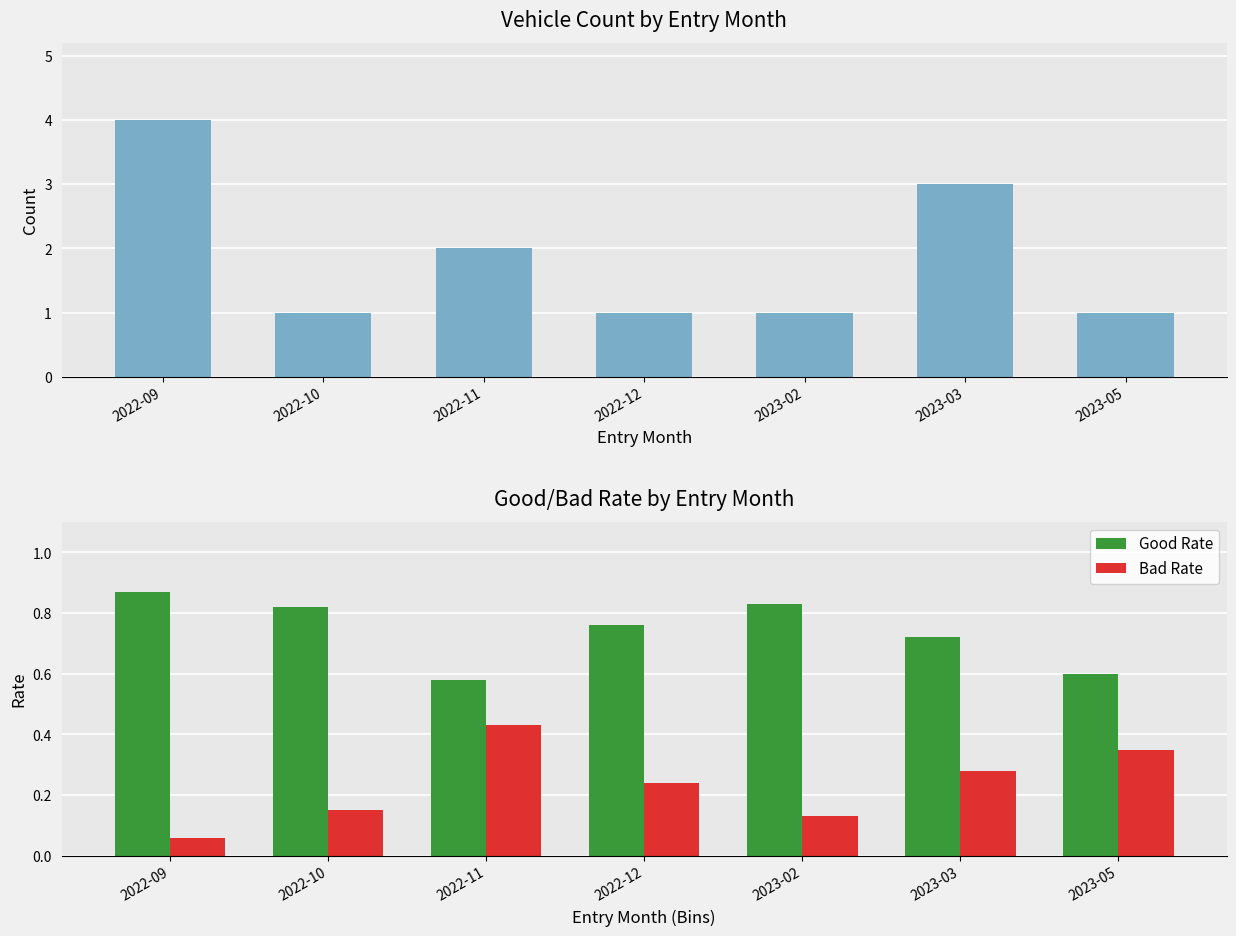

List the series in order of their peak value, highest first.

Count, Good Rate, Bad Rate